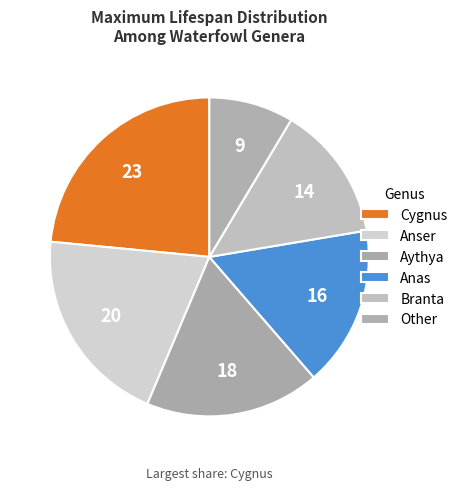

Count the number of slices in the pie.

6